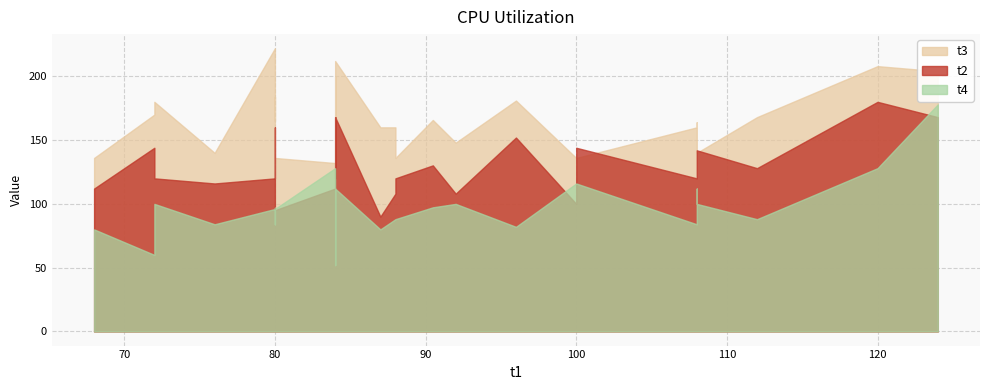

Which has a higher value, 16 or 3?

16